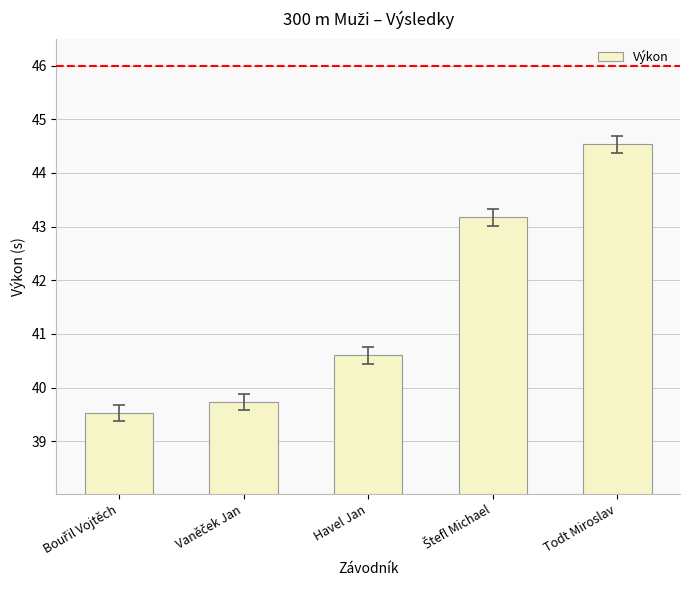

Which category has the highest value across all series?

Todt Miroslav